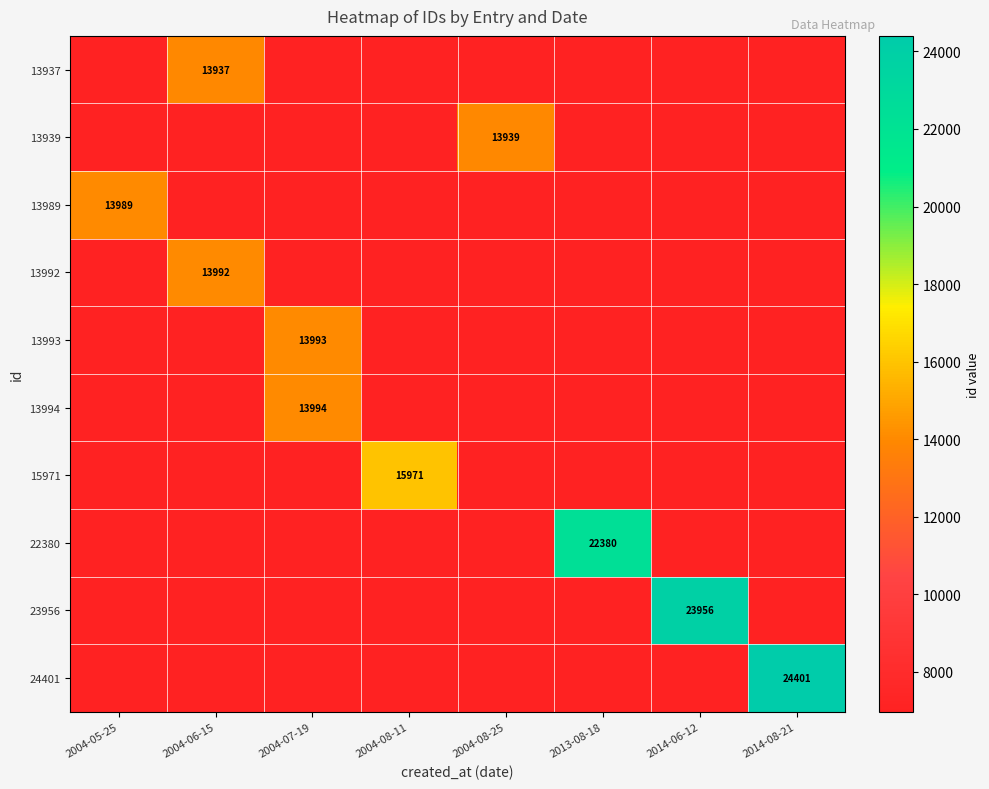

The value of 13994 at 2004-07-19 is 18306. True or false?

False